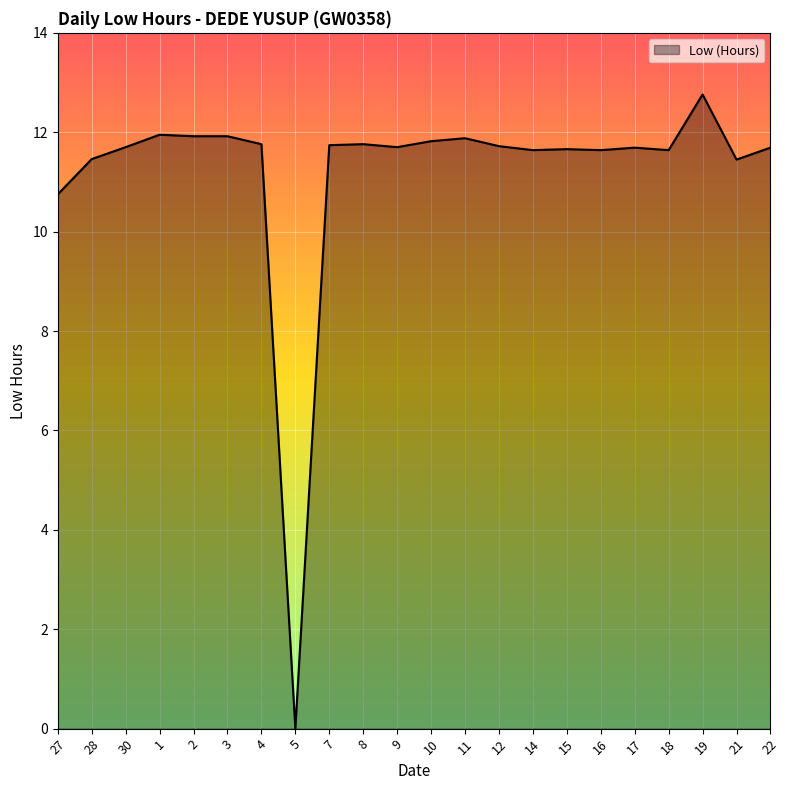

The value at 3 is 11.9. True or false?

True